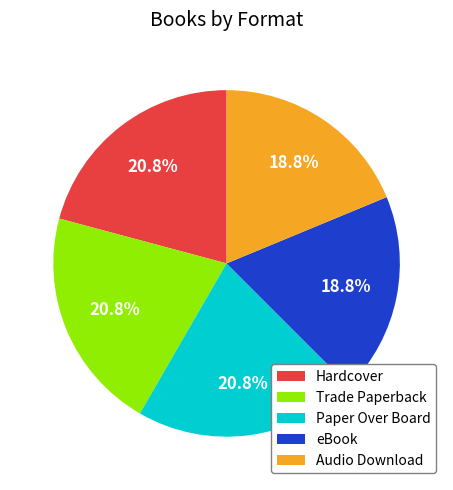

Is the sum of Trade Paperback and Hardcover greater than half?

No